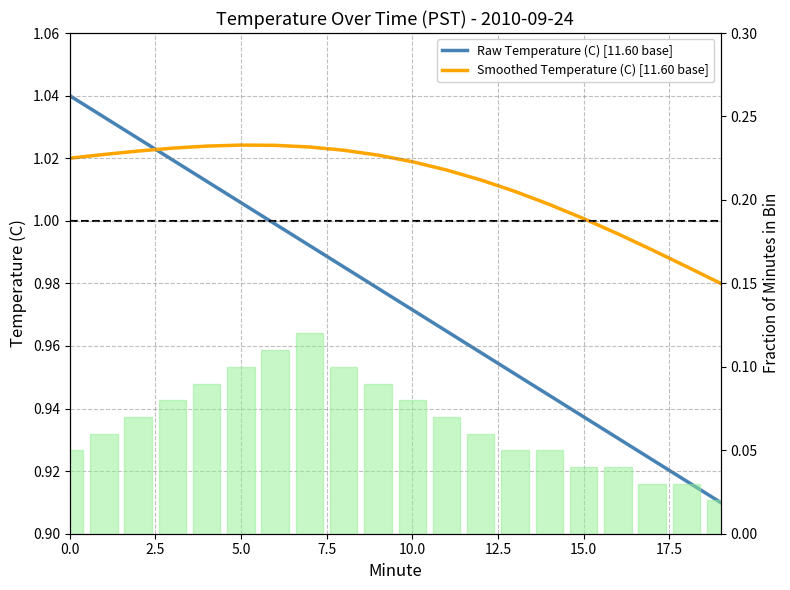

At which label is Smoothed Temperature (C) [11.60 base] closest to 1?

15